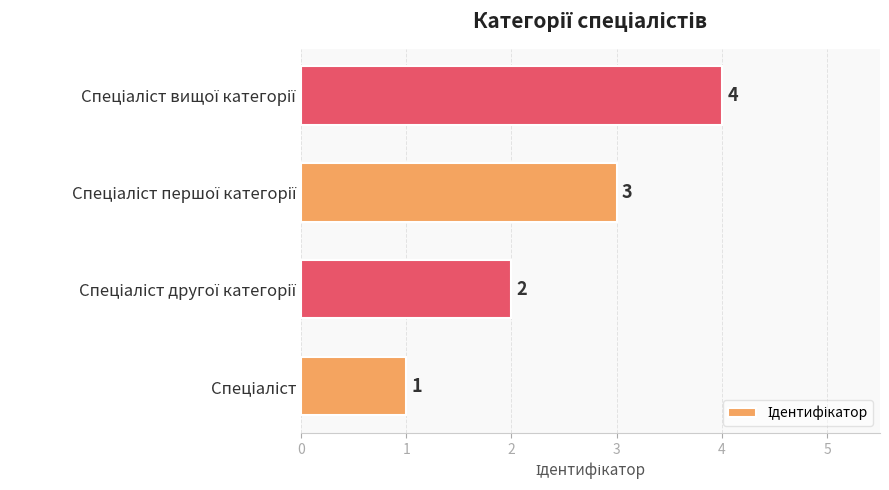

What is the greatest value displayed?

4